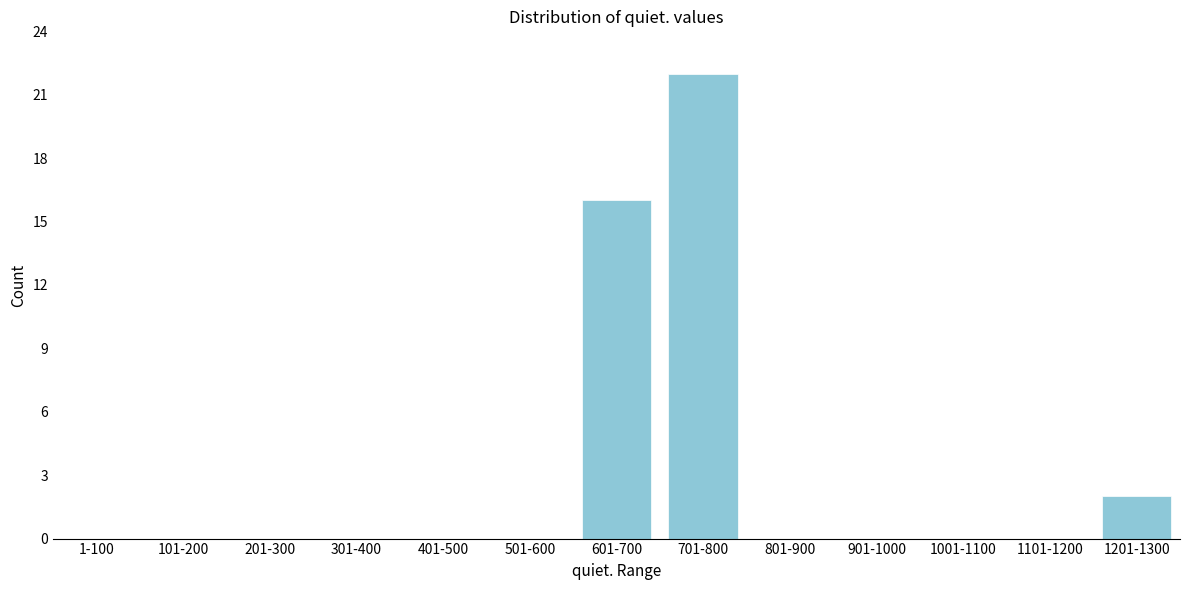

Reading right to left, what are all the values shown in this chart?

1201-1300=2	1101-1200=0	1001-1100=0	901-1000=0	801-900=0	701-800=22	601-700=16	501-600=0	401-500=0	301-400=0	201-300=0	101-200=0	1-100=0